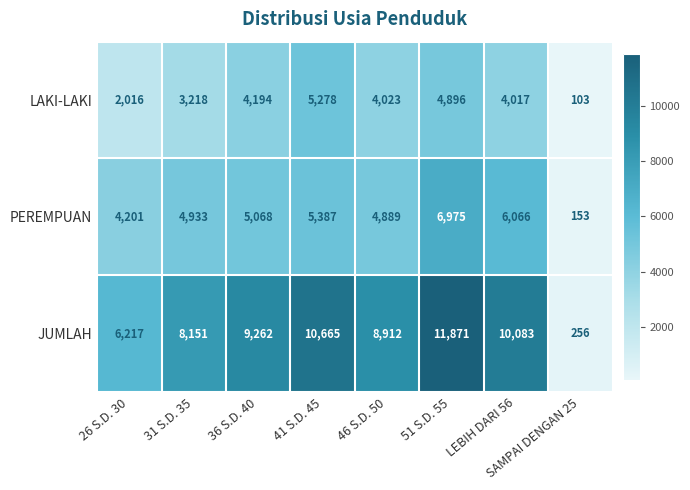

List the series in order of their peak value, lowest first.

LAKI-LAKI, PEREMPUAN, JUMLAH